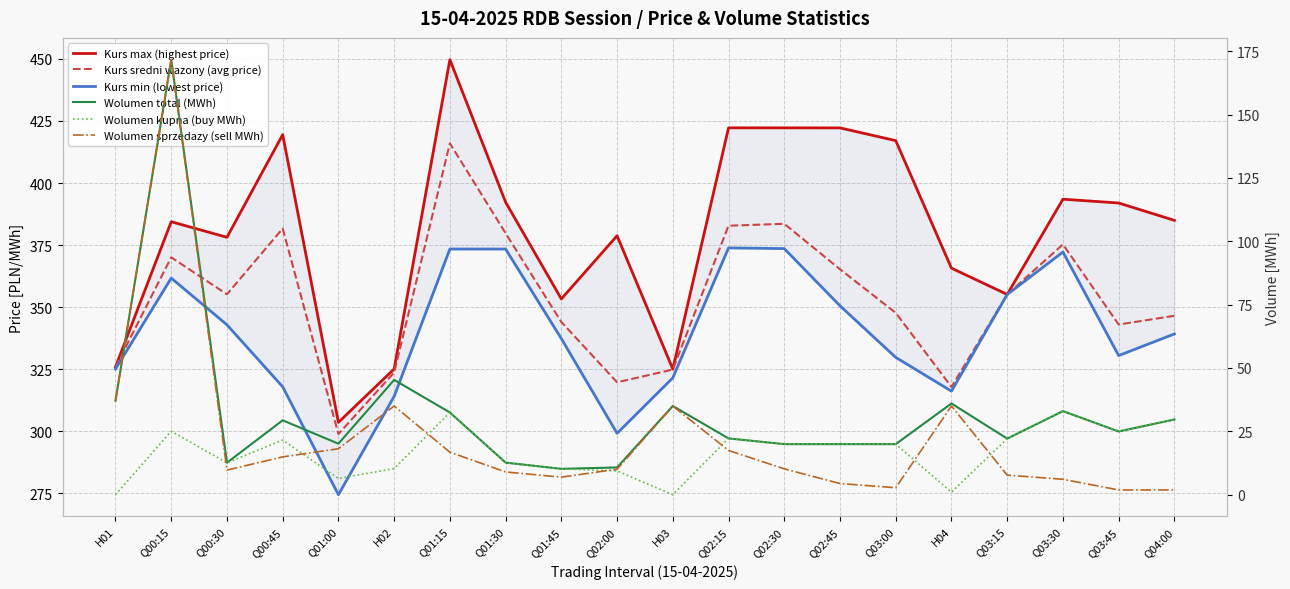

Which has a higher value, H04 or Q01:15?

Q01:15